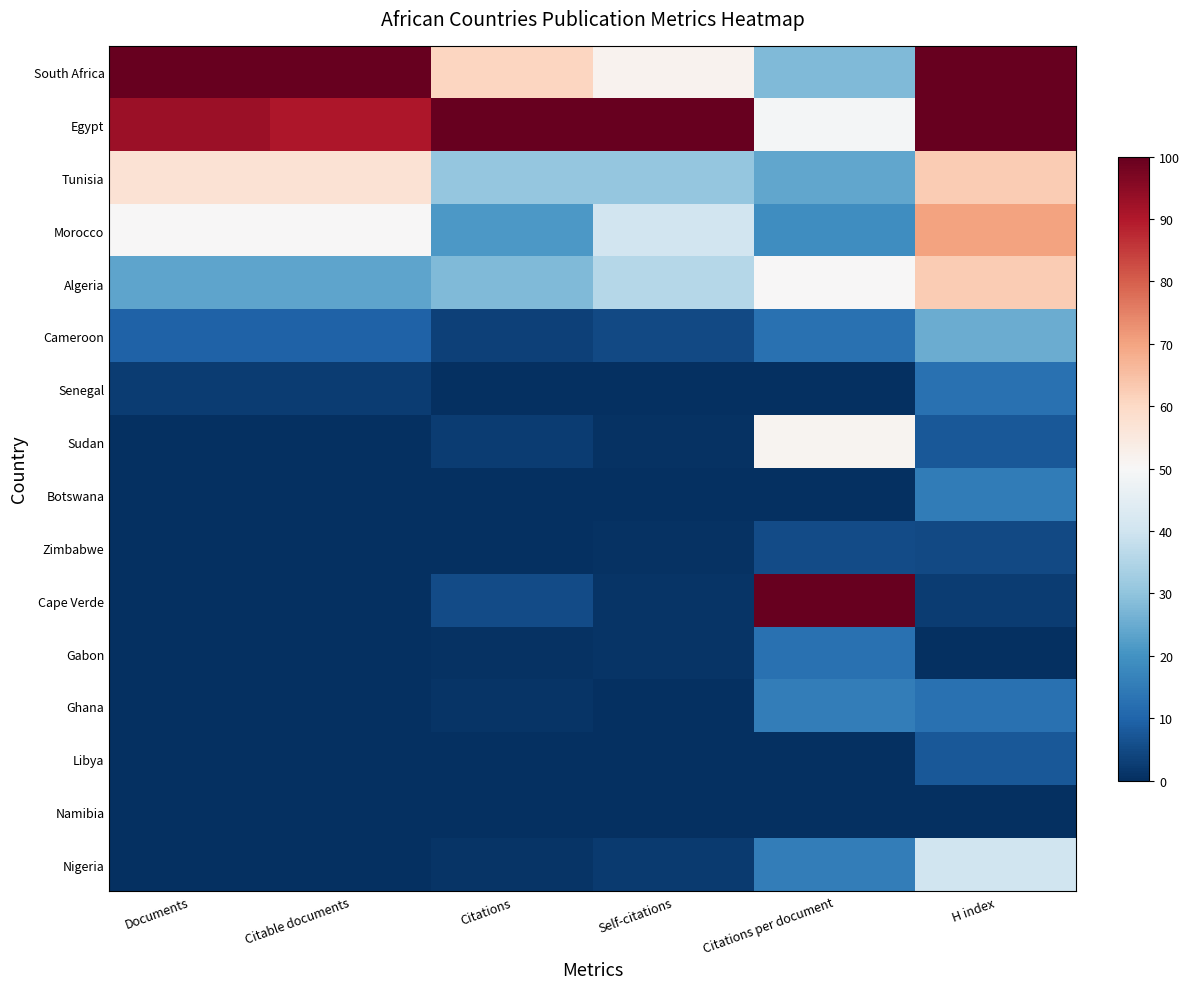

At which category is the sum across all series the highest?

H index